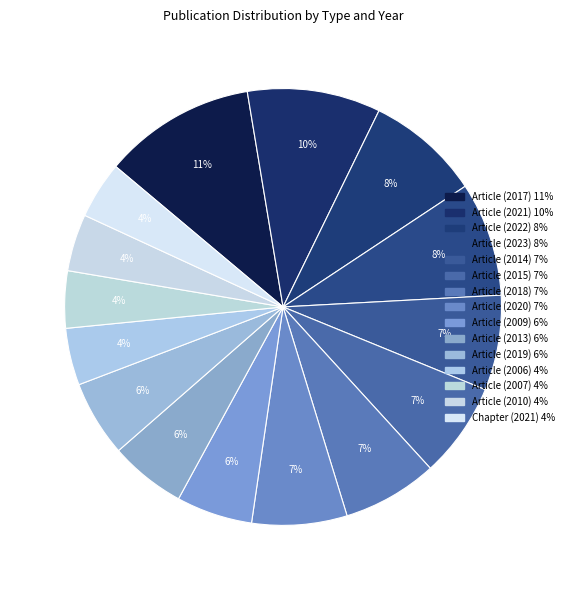

What is the largest slice in the pie chart?

Article (2017)